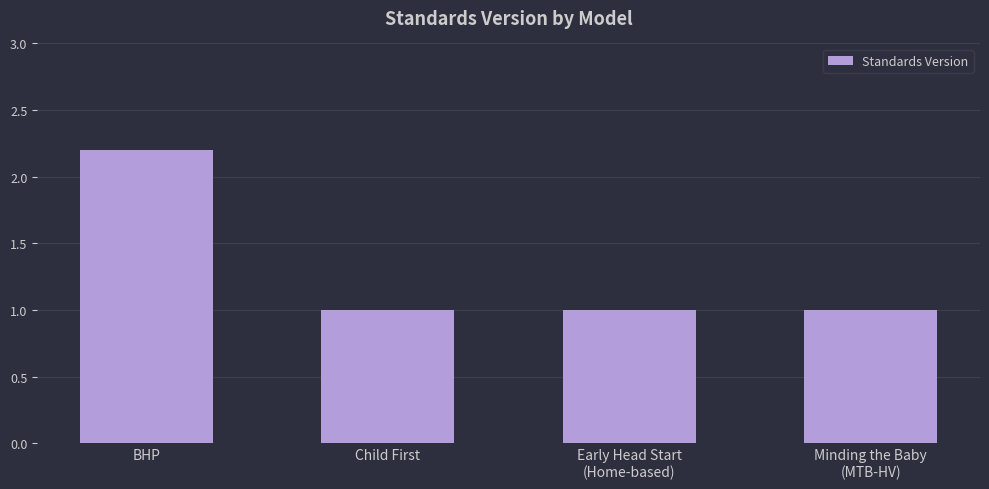

What is the sum of the values at Minding the Baby
(MTB-HV) and BHP?

3.2